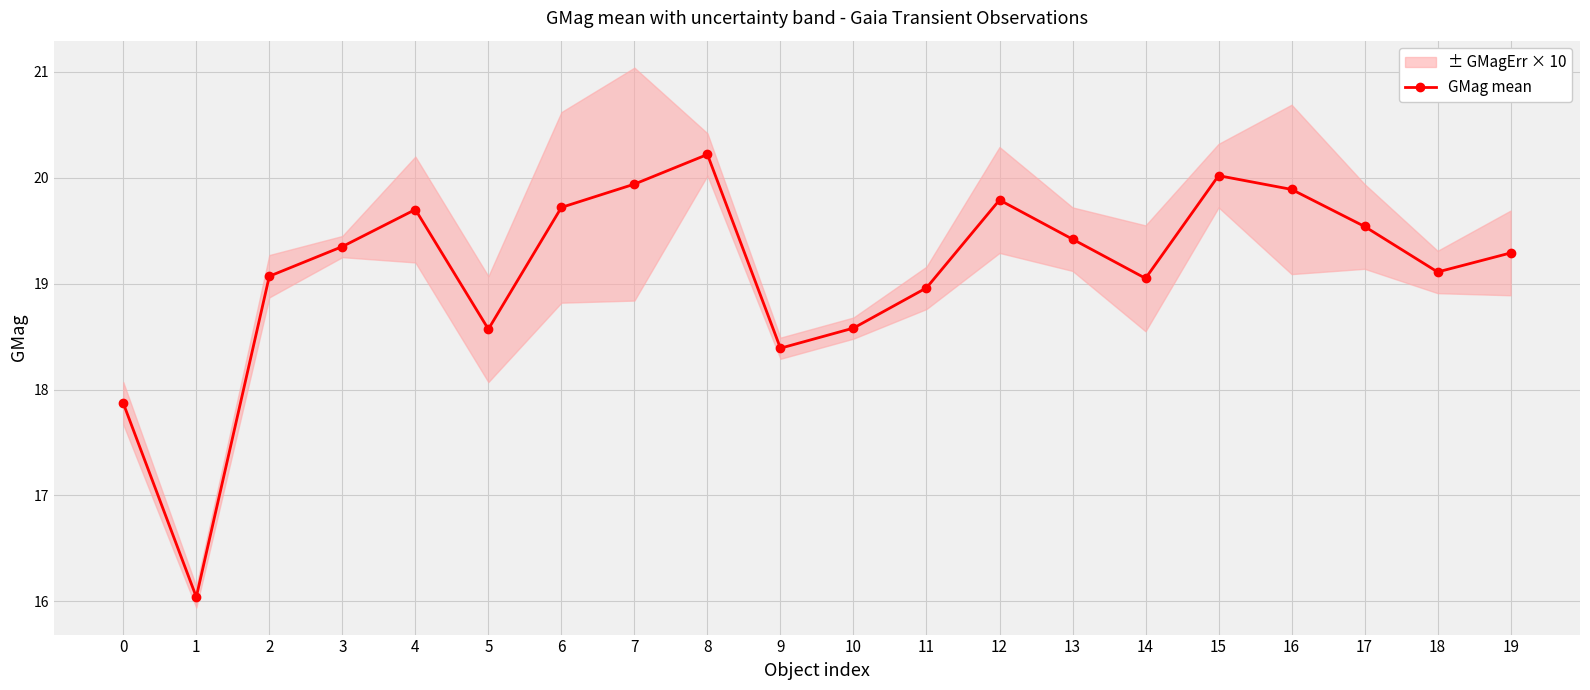

What is the change in value from 10 to 11?

+0.4